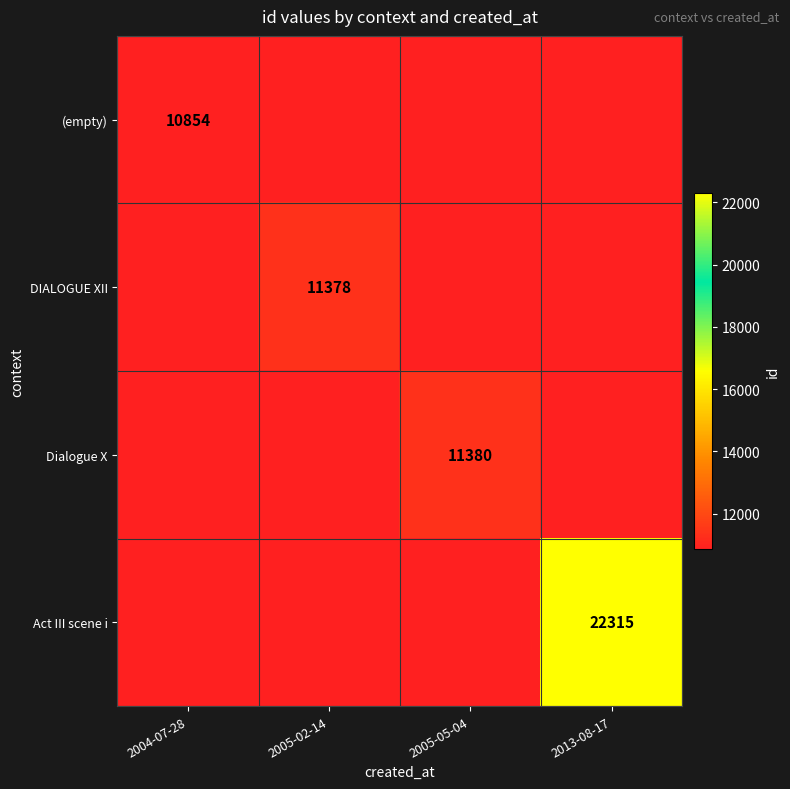

What is the difference between the highest and lowest values at 2005-02-14?

524